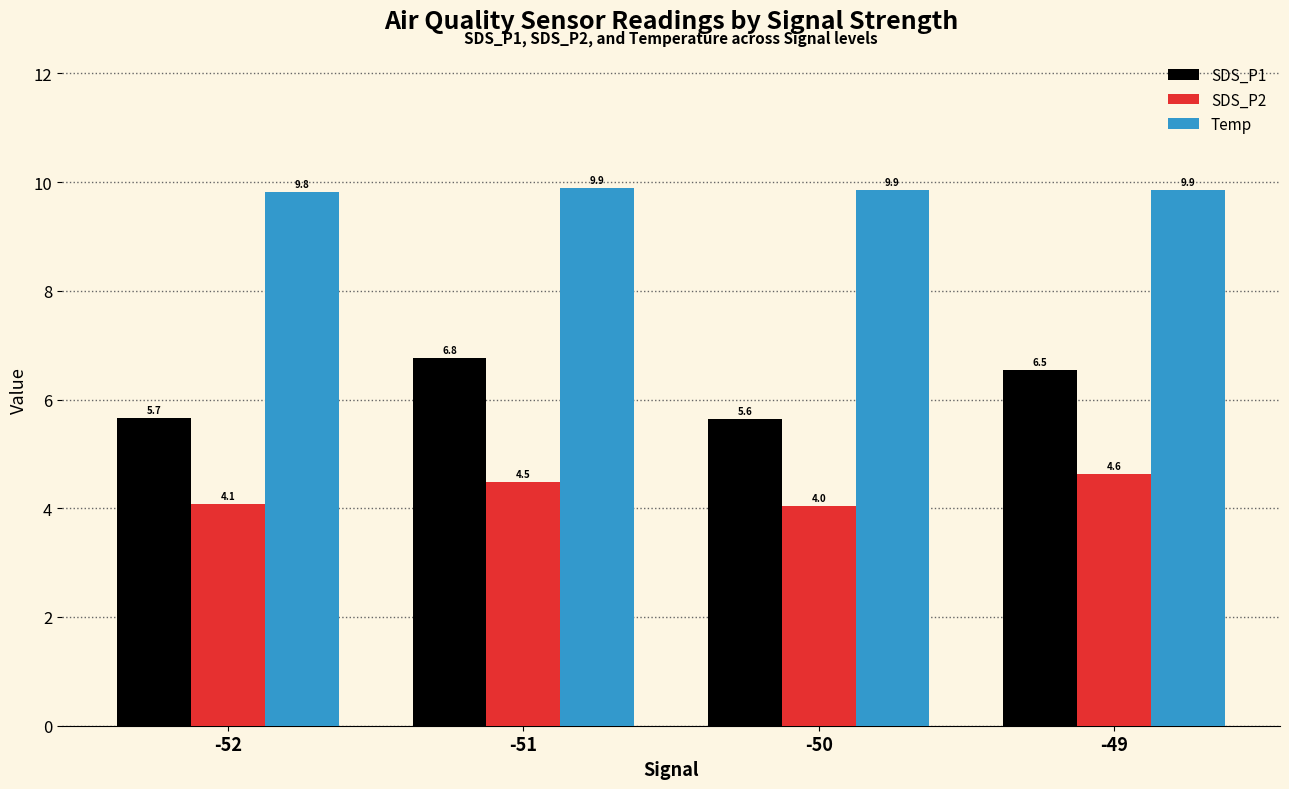

What is the difference between the highest and lowest values at -51?

5.4